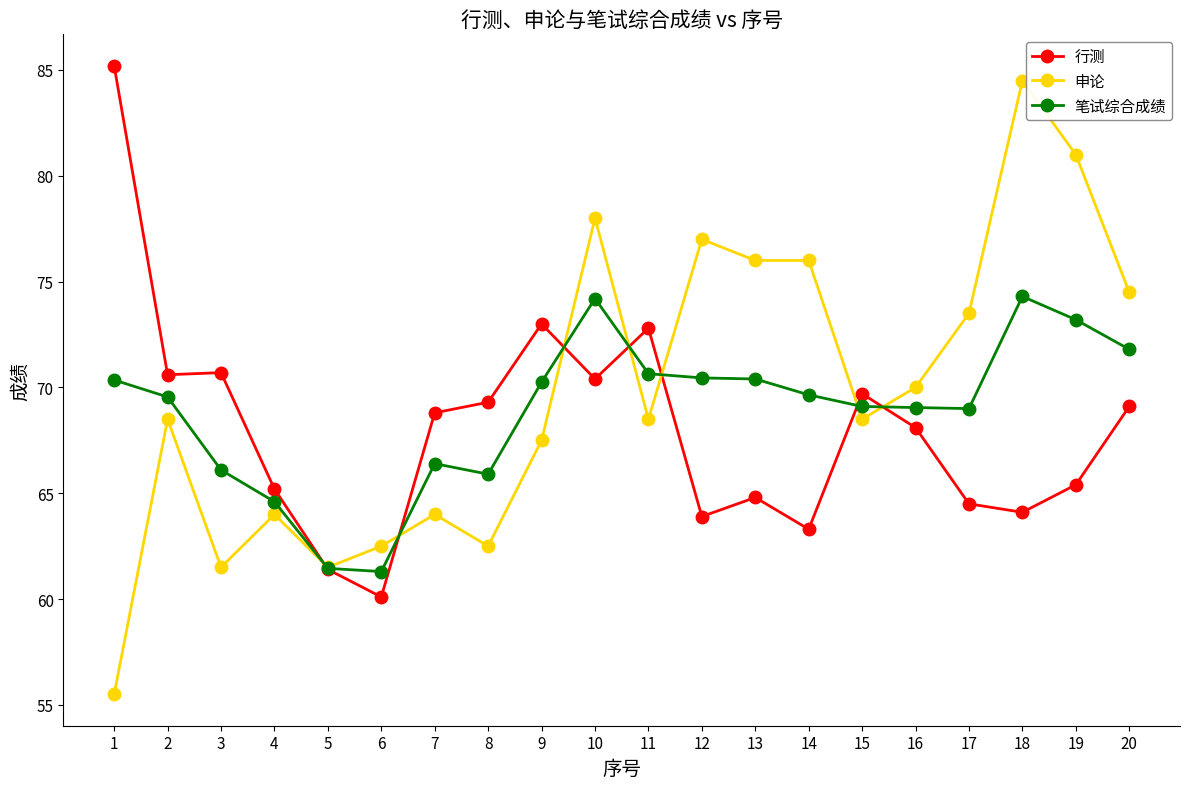

Where is 笔试综合成绩 nearest to the value 67?

7